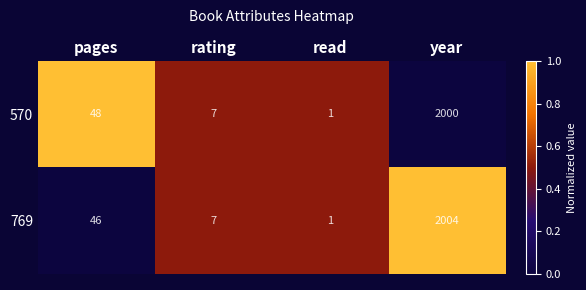

The 769 series shows 11 at rating. True or false?

False